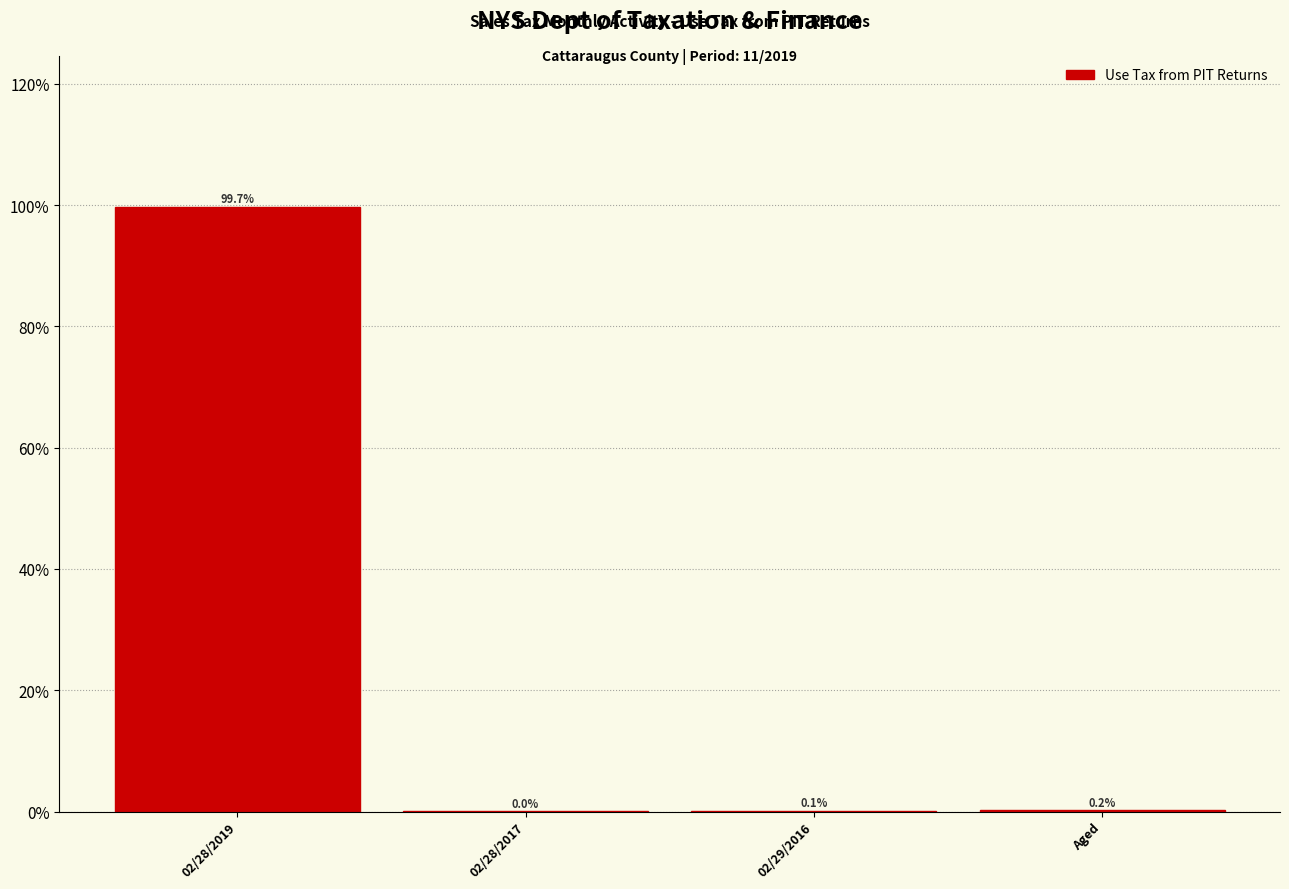

What is the sum of the values at Aged and 02/28/2019?

99.9